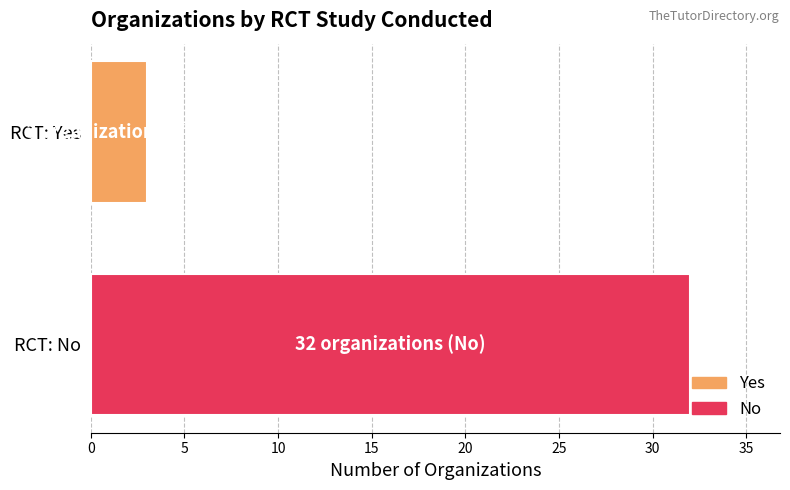

Rank the series by their average value, from lowest to highest.

Yes, No